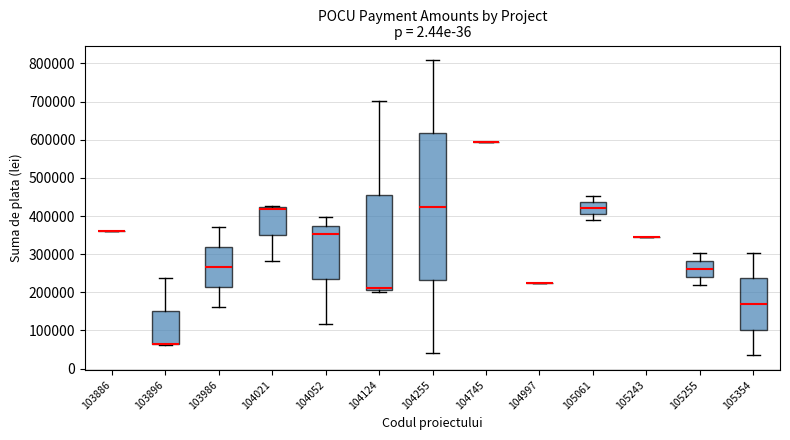

Where is the upper edge of the box at x = 104052 on the y-axis? The values are not printed on the chart, so give them approximately, as read against the axis.

380000